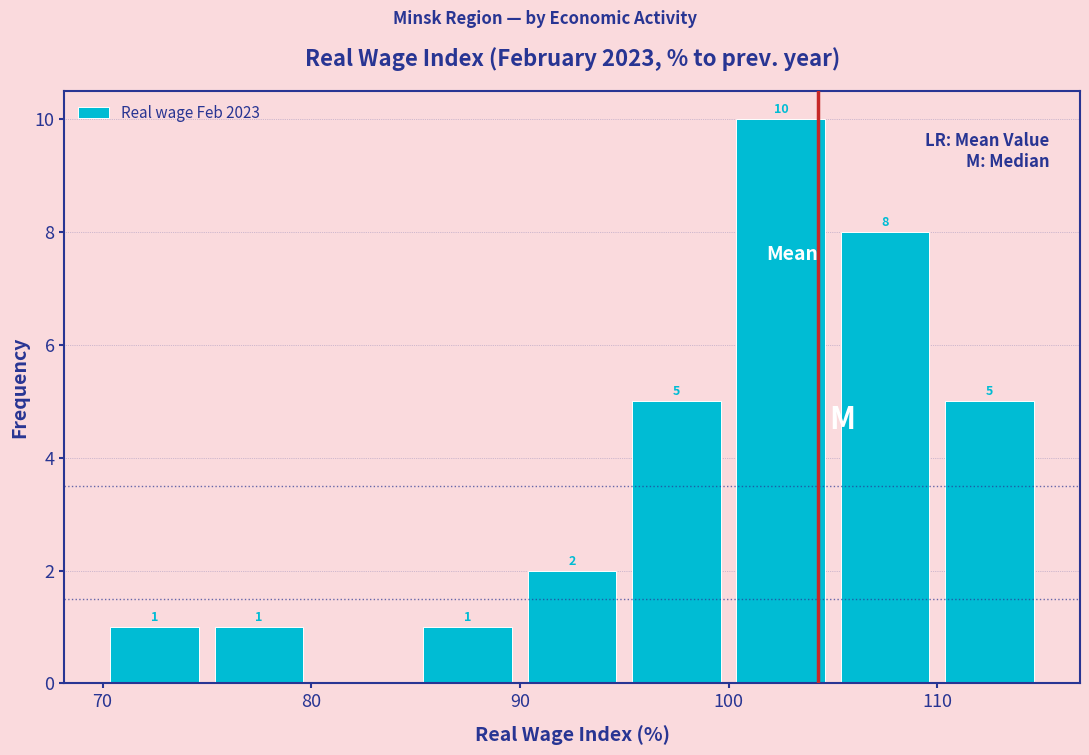

Over which range of the x-axis is the bar tallest?

100 to 105